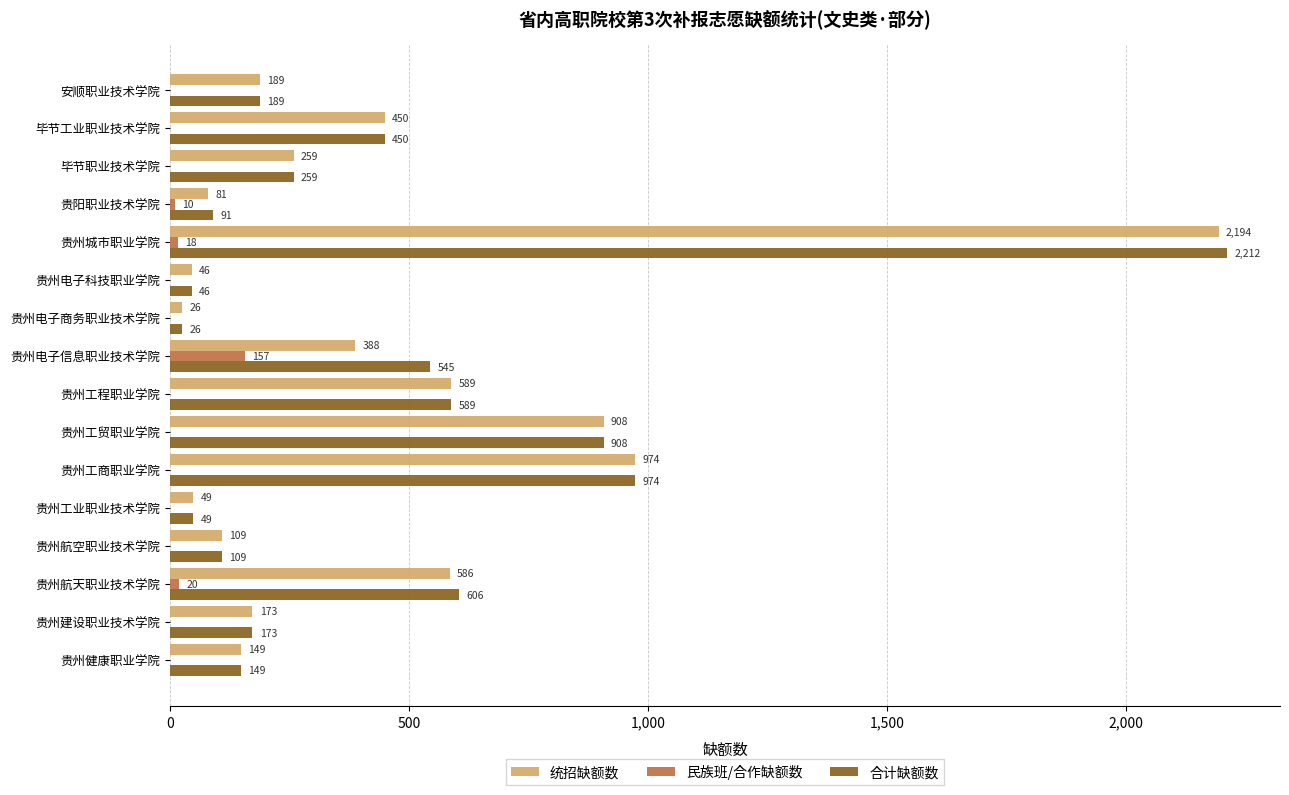

What is the total value across all series at 安顺职业技术学院?

378